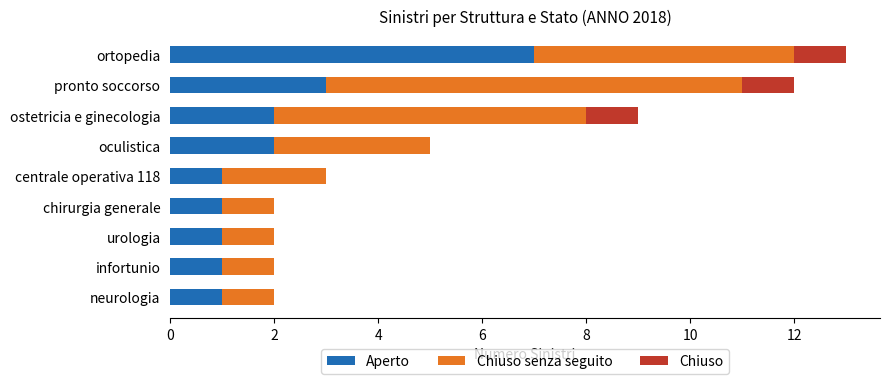

What is the total value across all series at ostetricia e ginecologia?

9